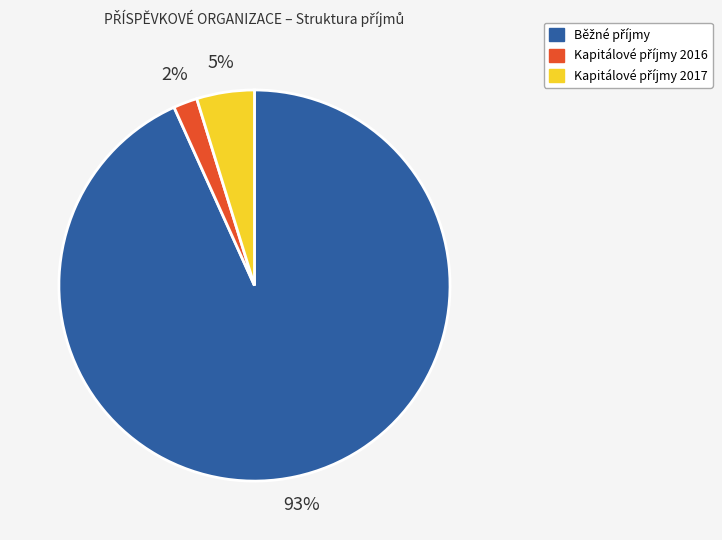

To the nearest percent, what is the difference between the largest and smallest slice percentages?

91%